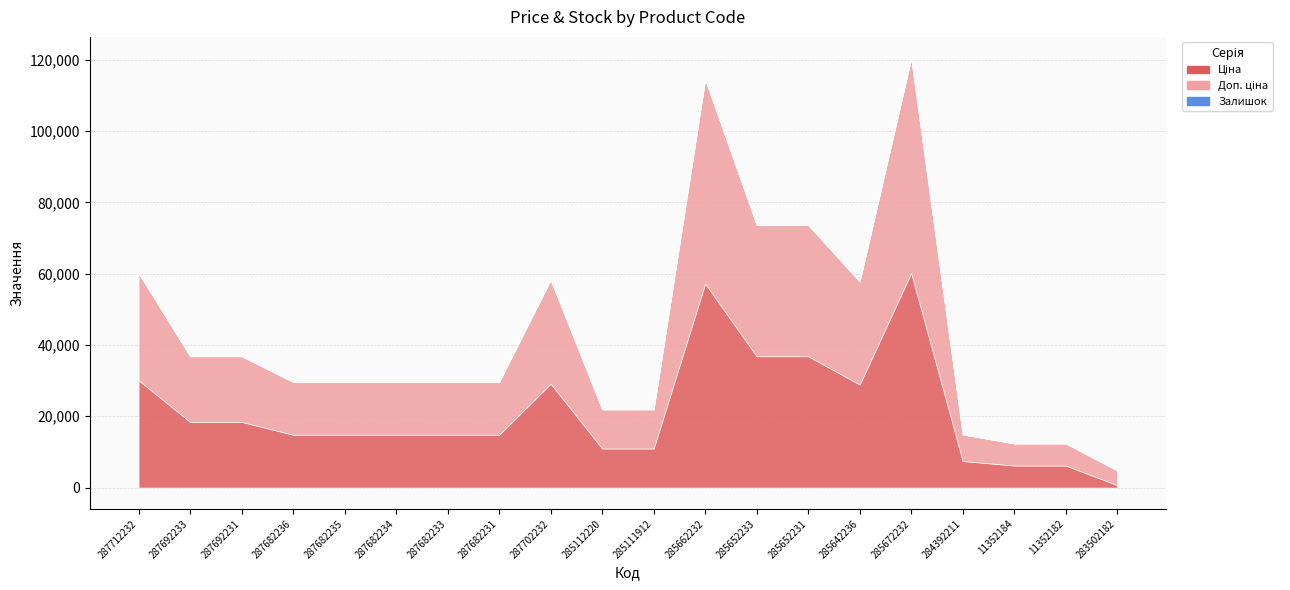

What is the difference between the Залишок values at 283502182 and 287682233?

106.0